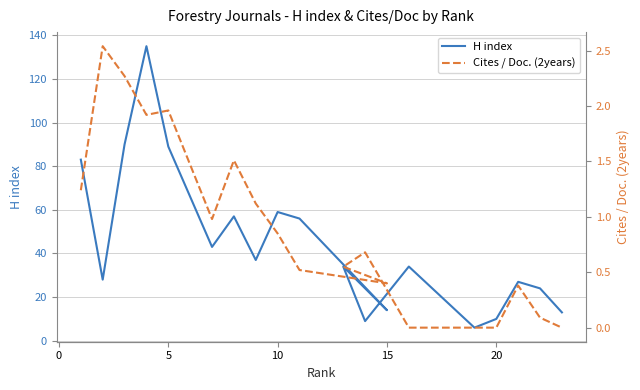

Count the number of categories in the chart.

19